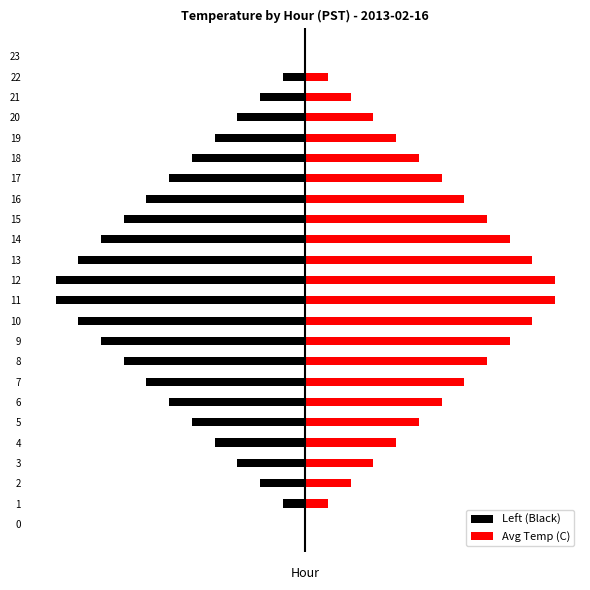

Is it true that Avg Temp (C) equals 1.7 at 11?

False